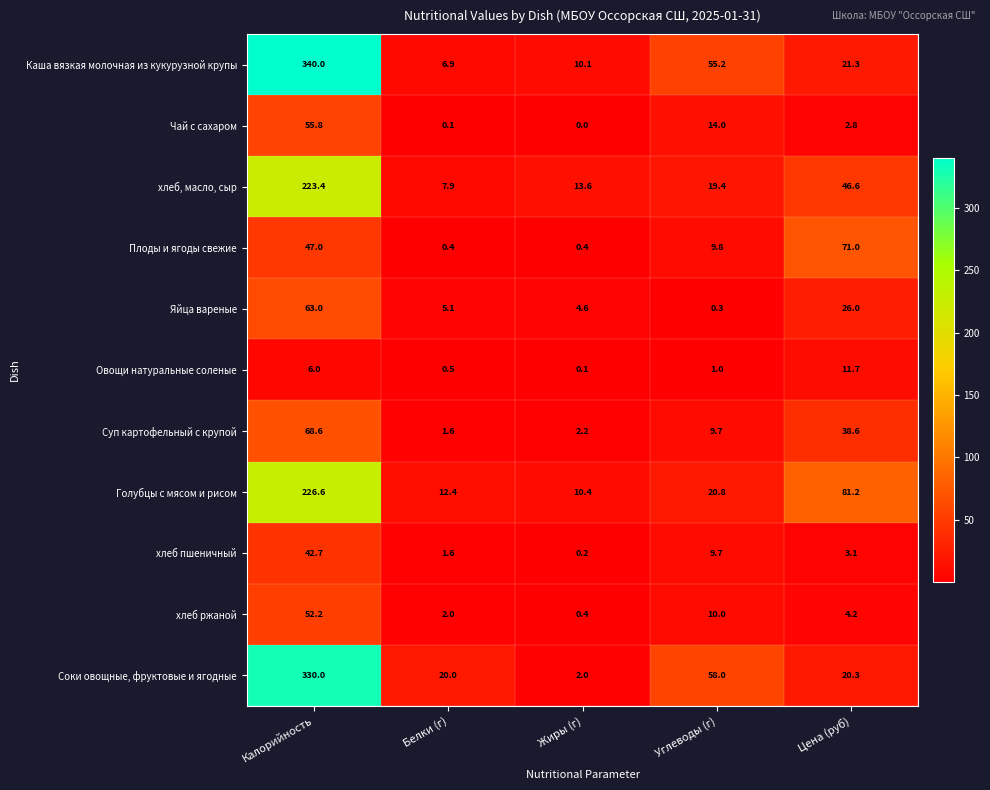

The value of хлеб, масло, сыр at Белки (г) is 7.9. True or false?

True